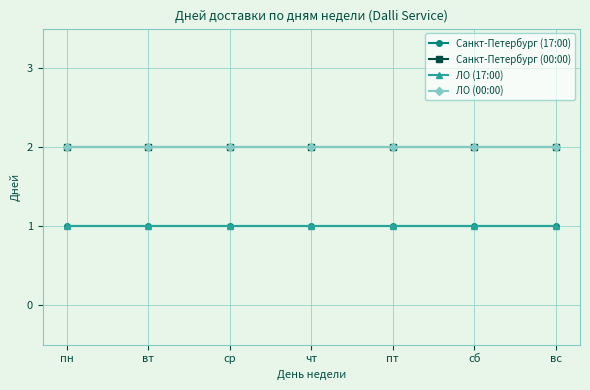

Does the chart have visible grid lines?

Yes